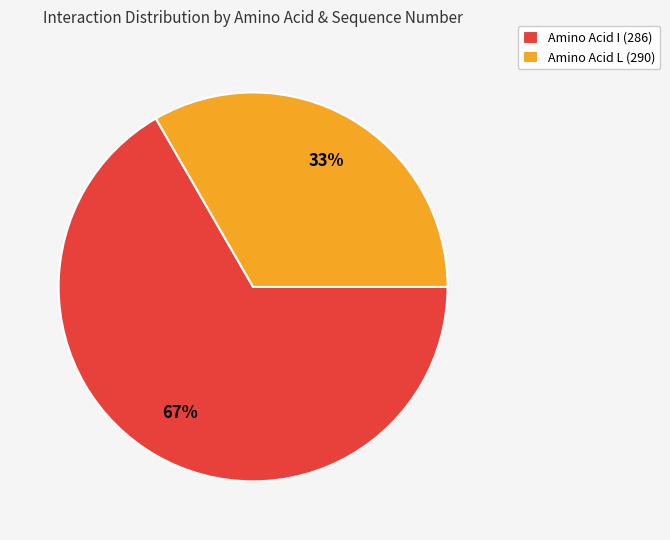

Do Amino Acid L (290) and Amino Acid I (286) together represent more than half of the pie?

Yes